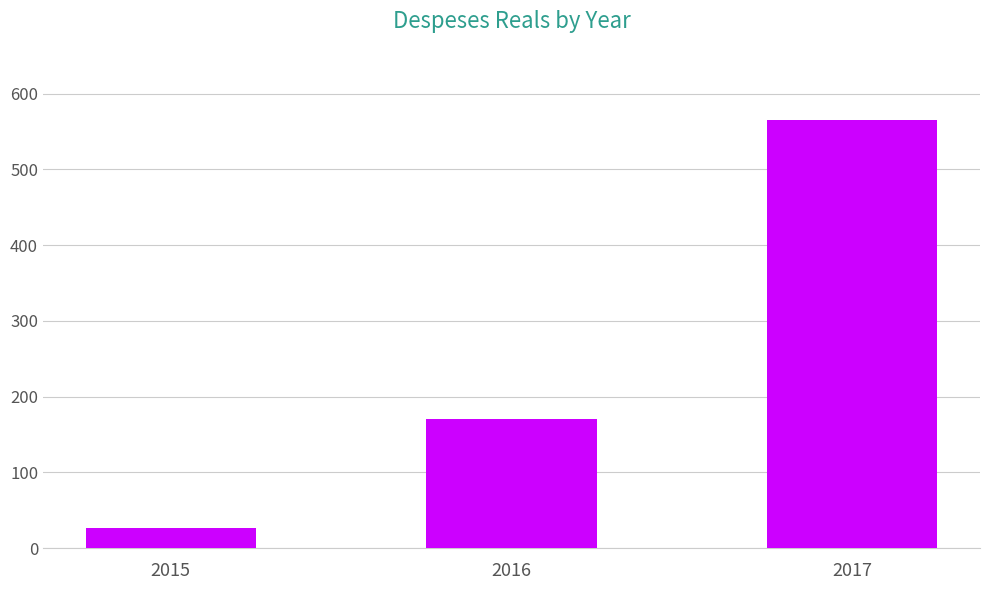

Rank the categories by value from lowest to highest.

2015, 2016, 2017